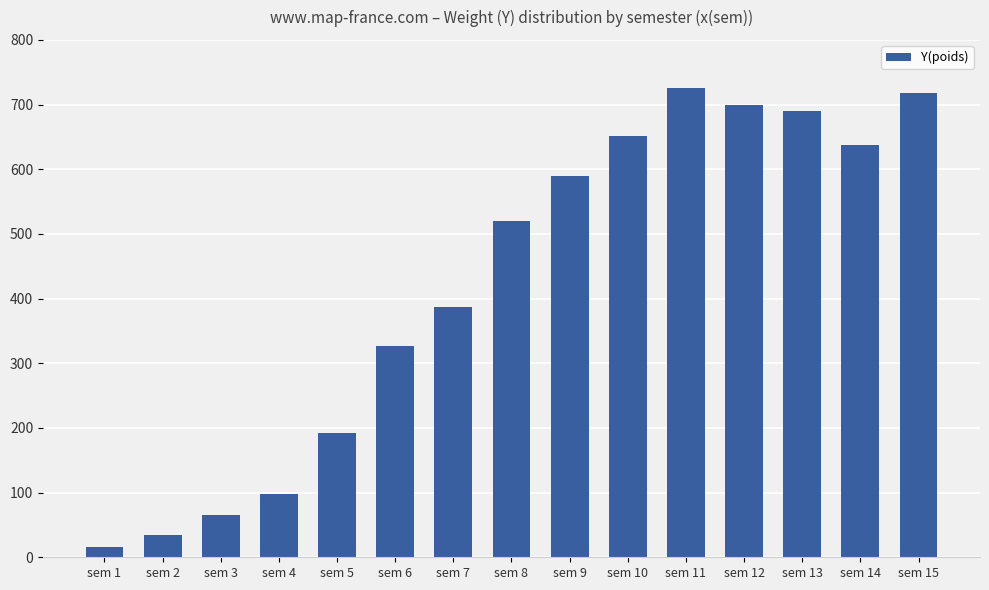

Between sem 13 and sem 12, which is larger?

sem 12